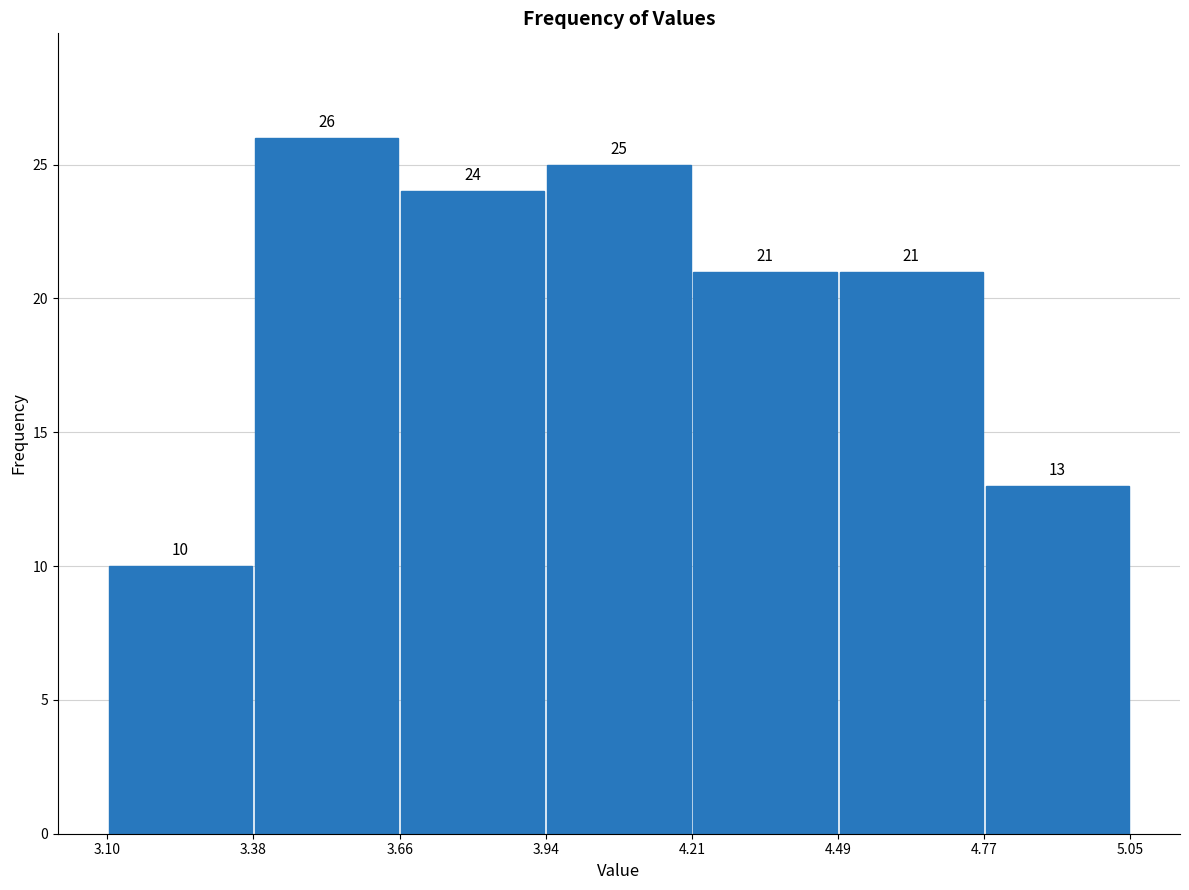

Reading left to right, transcribe this chart: for each bar, give the range it covers on the x-axis and its height.

3.10 to 3.38: 10
3.38 to 3.66: 26
3.66 to 3.94: 24
3.94 to 4.21: 25
4.21 to 4.49: 21
4.49 to 4.77: 21
4.77 to 5.05: 13